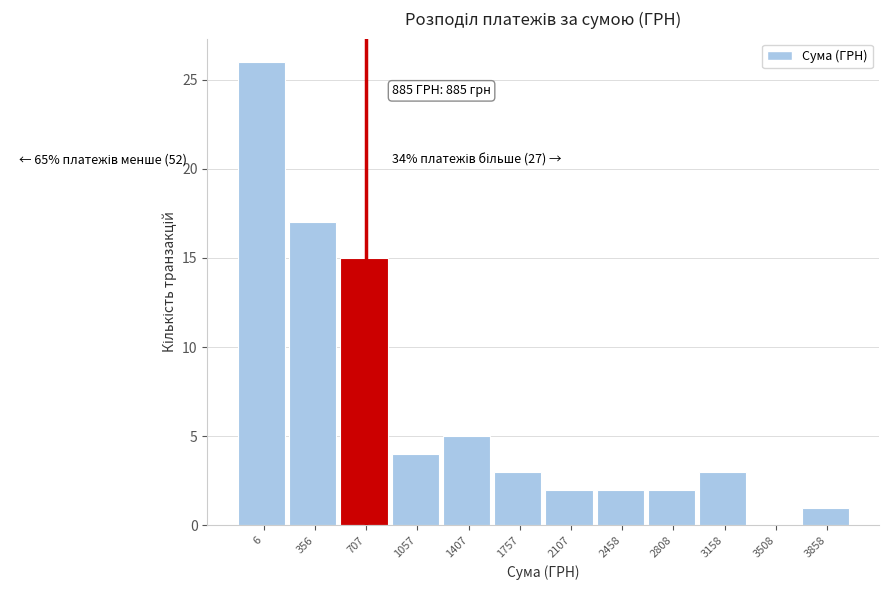

Reading right to left, list all the values displayed in this chart.

3858=1	3508=0	3158=3	2808=2	2458=2	2107=2	1757=3	1407=5	1057=4	707=15	356=17	6=26